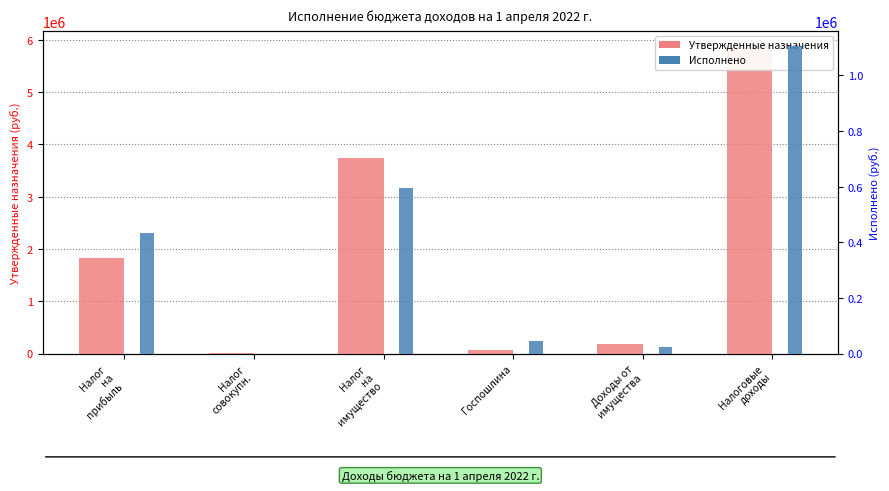

Is it true that Исполнено equals 0.0 at Налог
совокупн.?

True